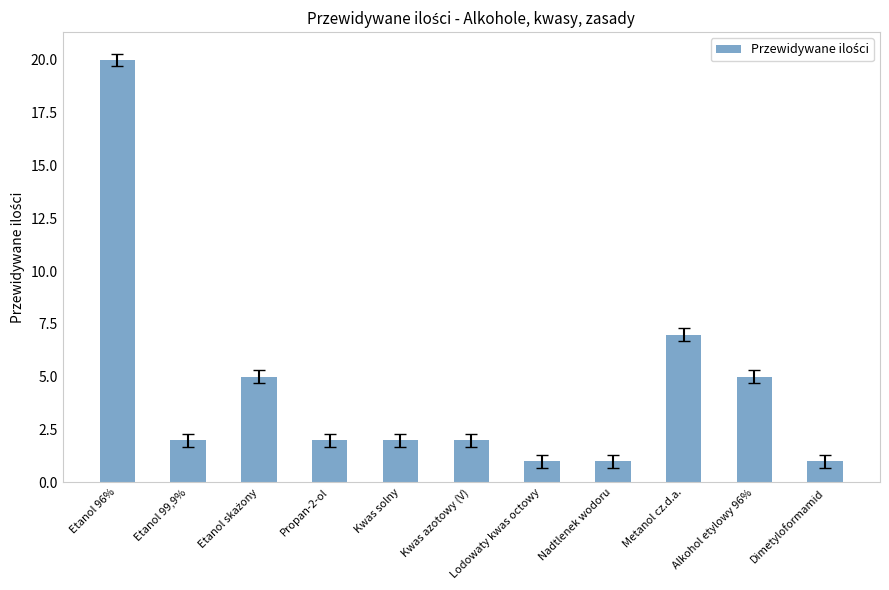

Which category has the highest value across all series?

Etanol 96%